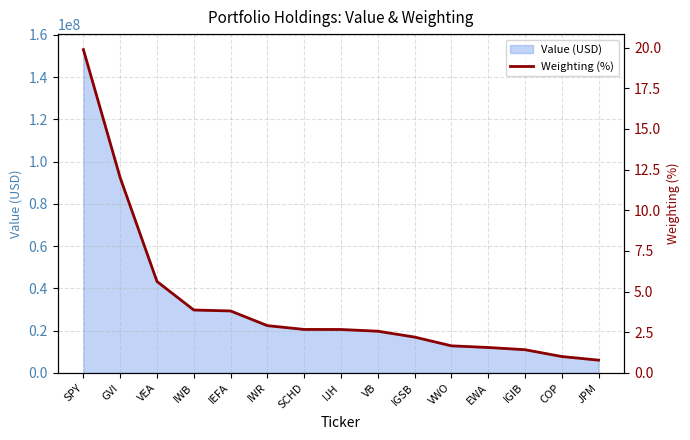

What is the sum of the values at IGSB and SCHD?

4.9